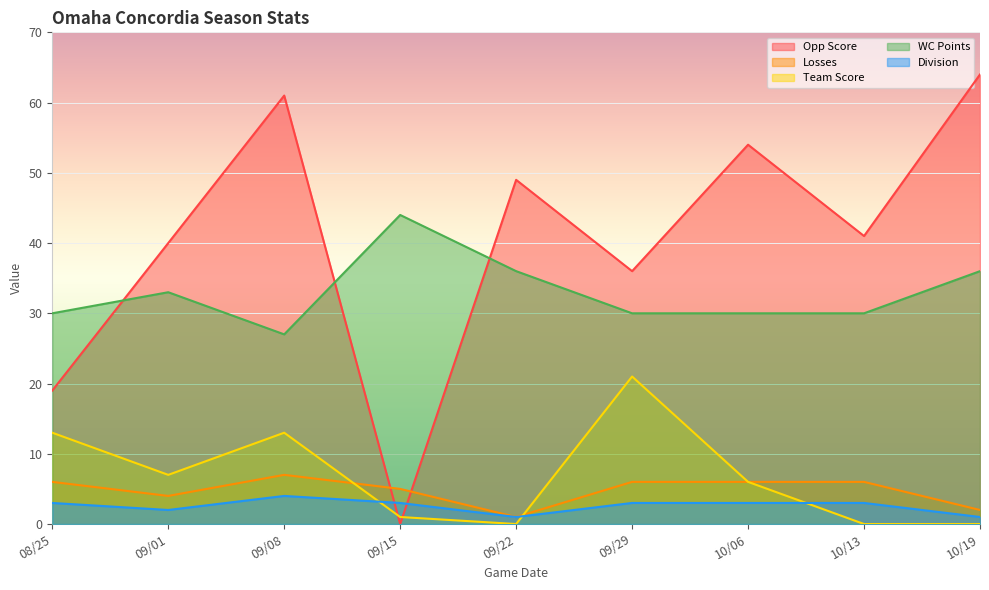

Where is Team Score nearest to the value 10?

08/25